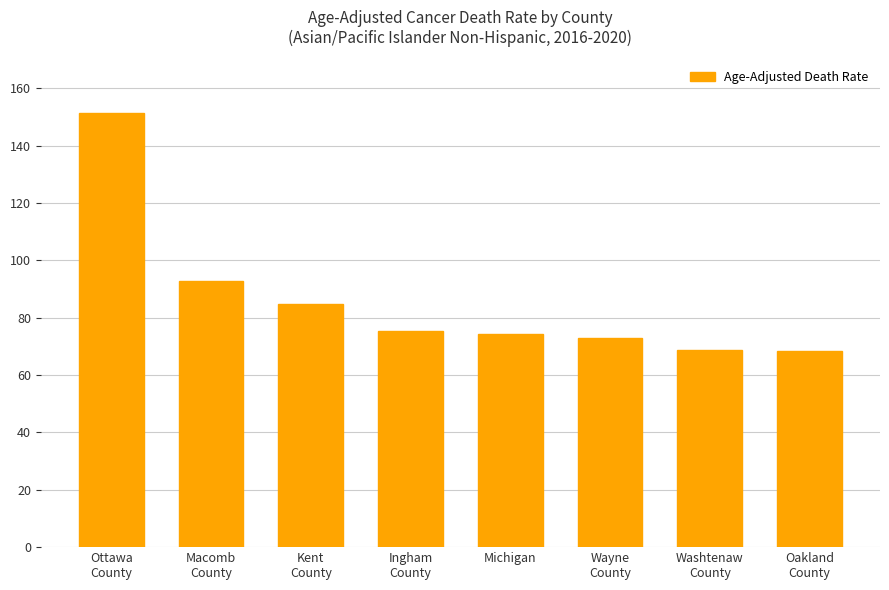

What position from the left is Michigan?

5